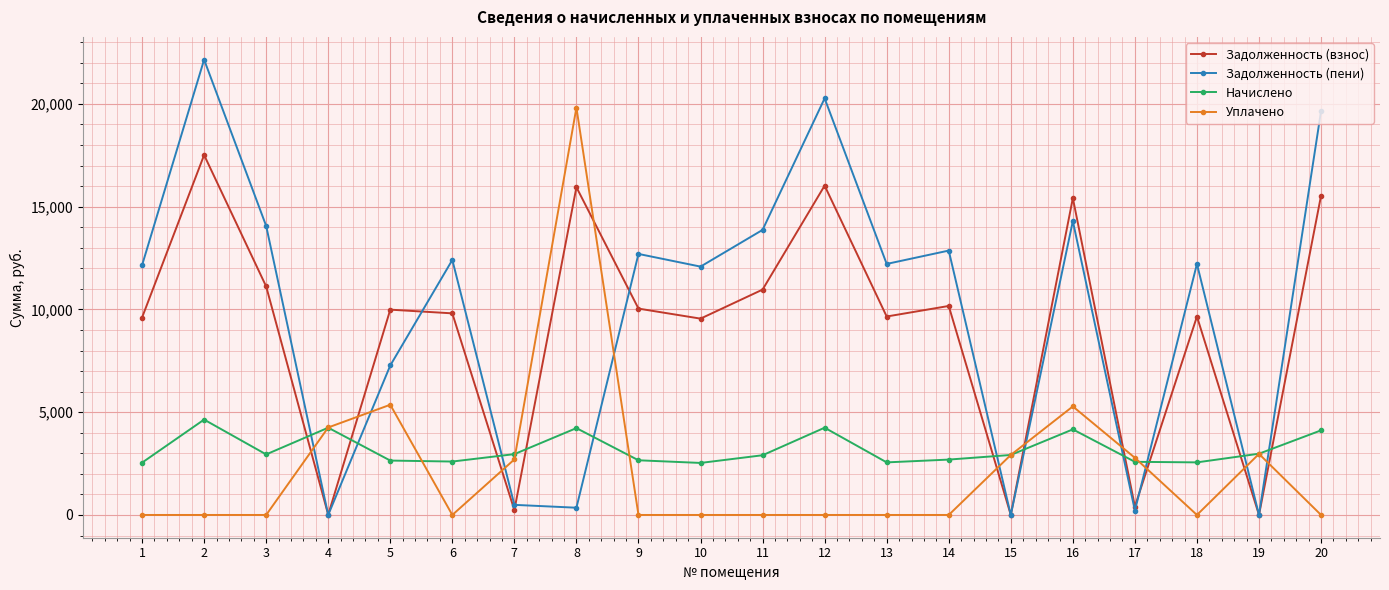

What is the spread (max minus min) of values at 7?

2724.9